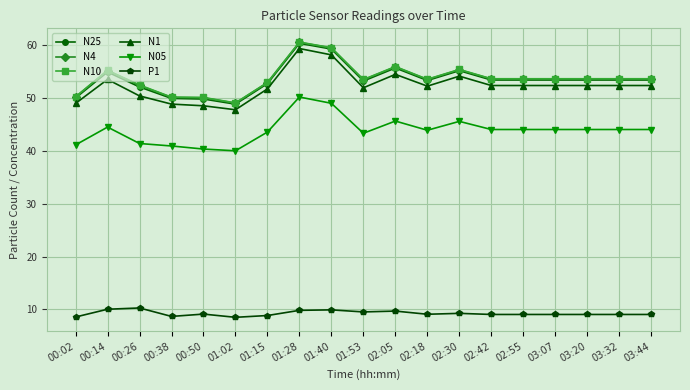

True or false: N10 and P1 cross at least once.

False